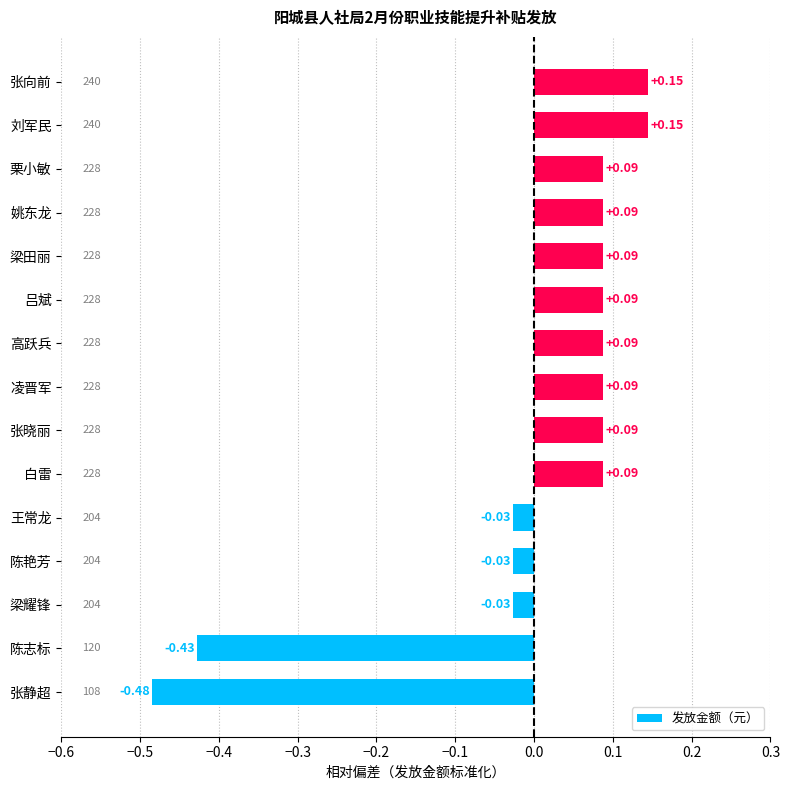

Between 高跃兵 and 张静超, which is larger?

高跃兵